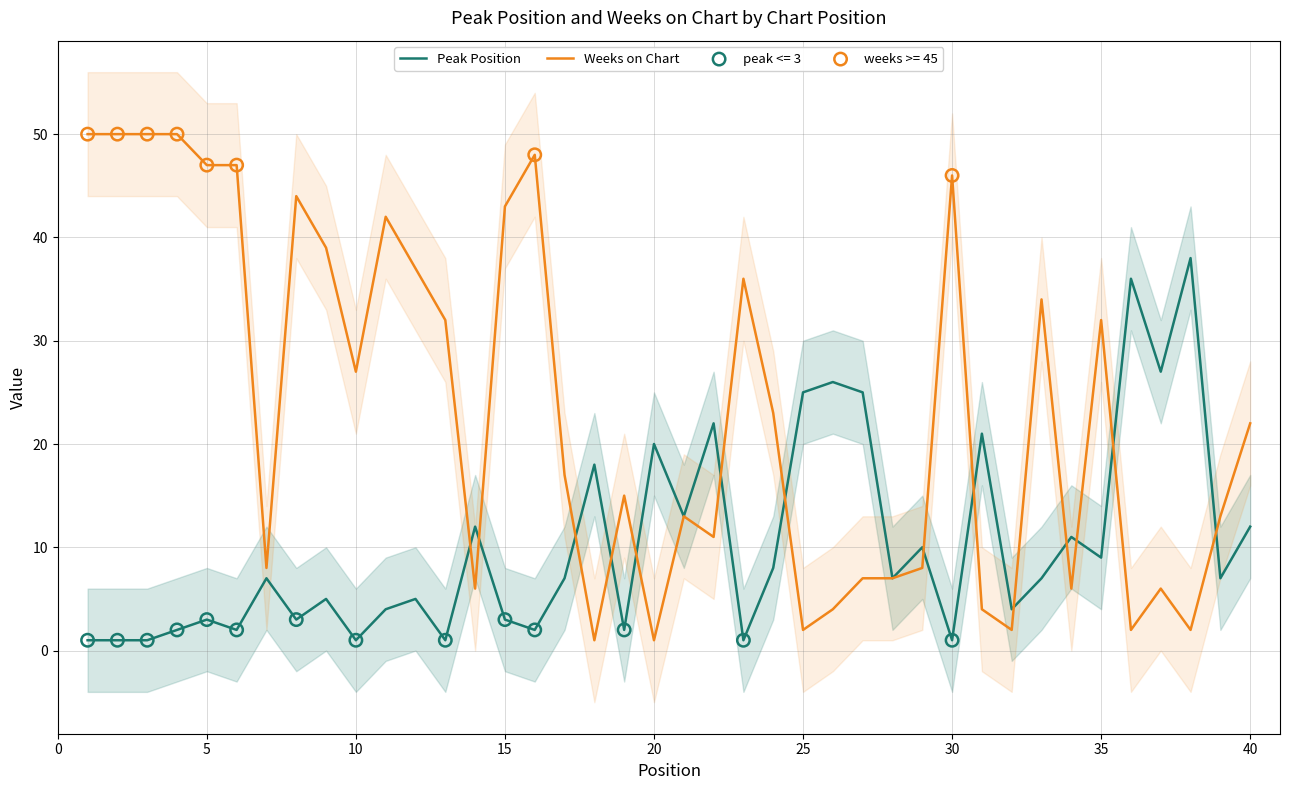

Which series has the widest spread of Y values?

Weeks on Chart